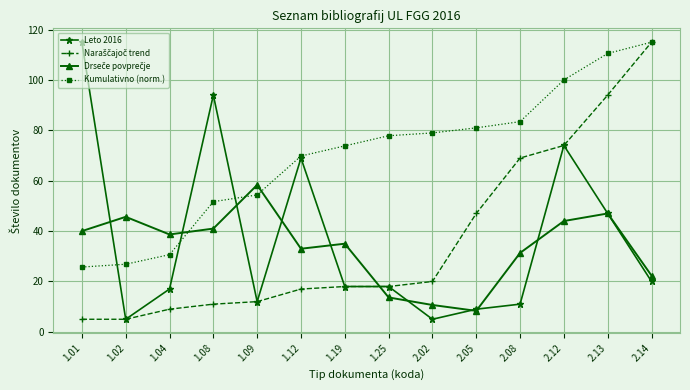

Which series has the largest total across all categories?

Kumulativno (norm.)